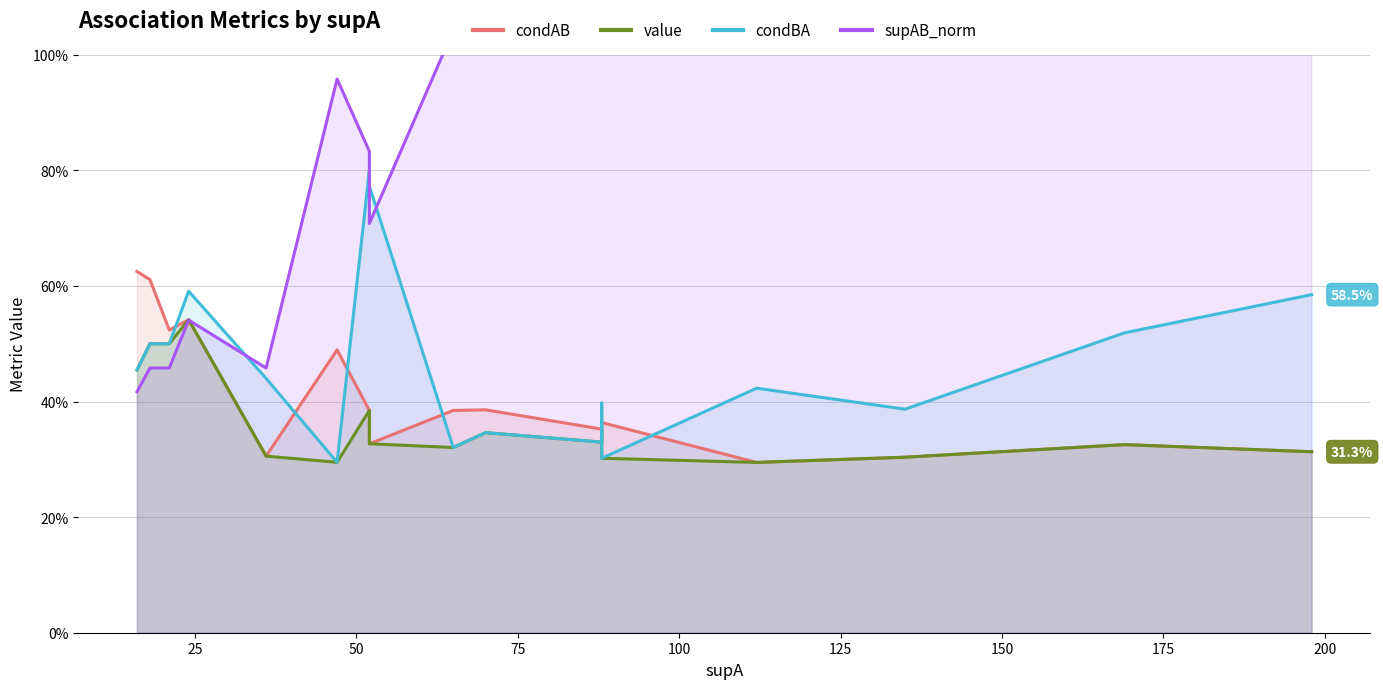

What is the average value of the supAB_norm series?

1.1